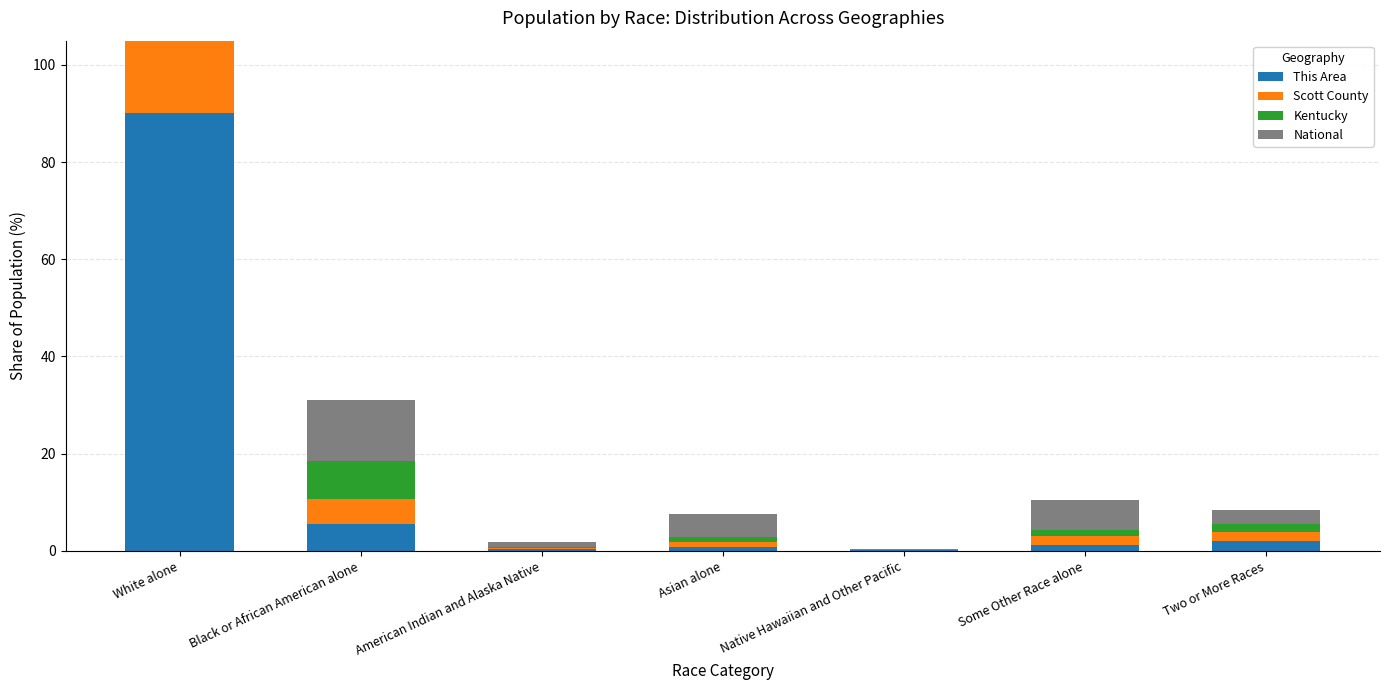

At how many categories does at least one series exceed 36?

1